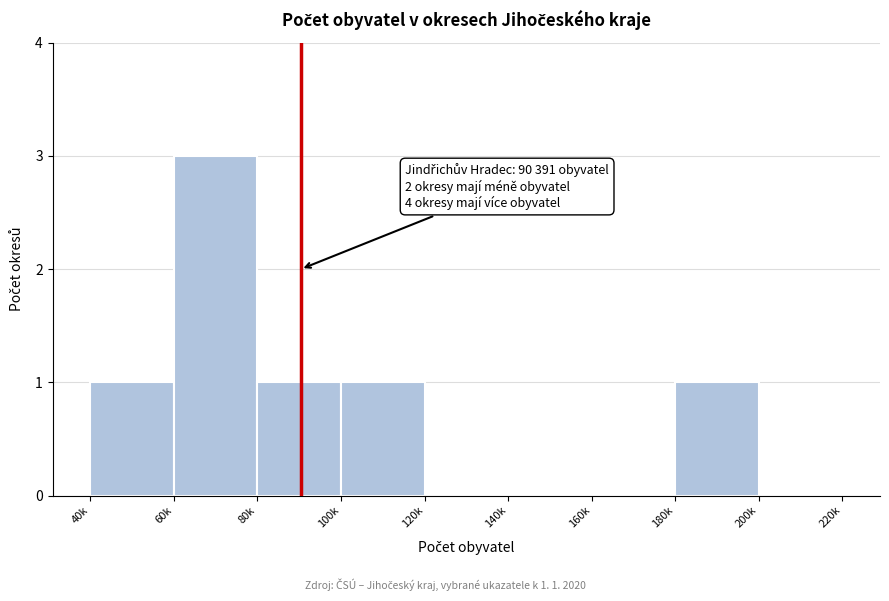

Reading right to left, extract all data points from this chart.

200k=0	180k=1	160k=0	140k=0	120k=0	100k=1	80k=1	60k=3	40k=1